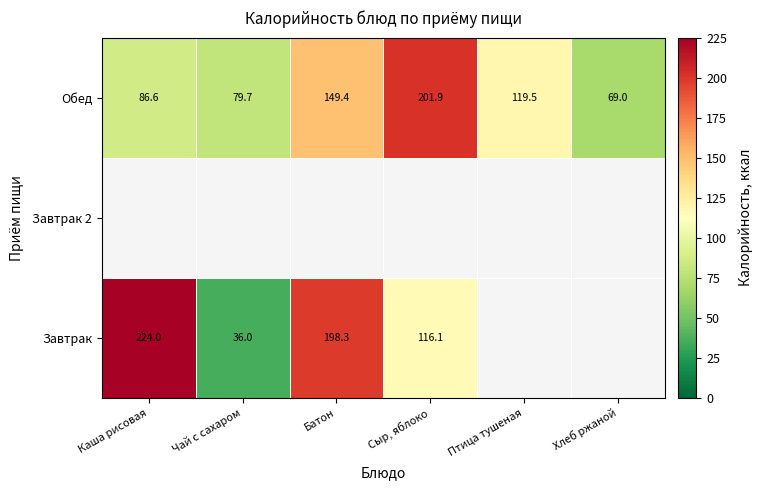

List the labels in order of Обед value, smallest first.

Хлеб ржаной, Чай с сахаром, Каша рисовая, Птица тушеная, Батон, Сыр, яблоко